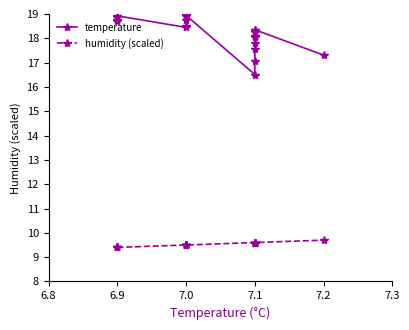

What are all the series names shown in the legend?

temperature, humidity (scaled)